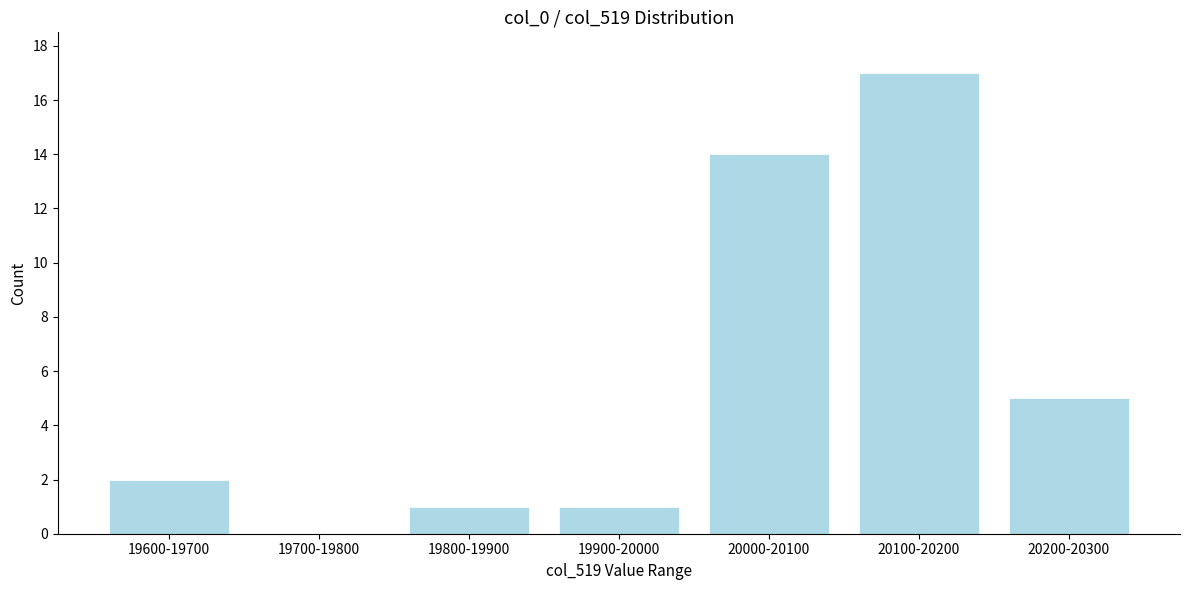

Reading left to right, transcribe all the data shown in this chart.

19600-19700=2	19700-19800=0	19800-19900=1	19900-20000=1	20000-20100=14	20100-20200=17	20200-20300=5